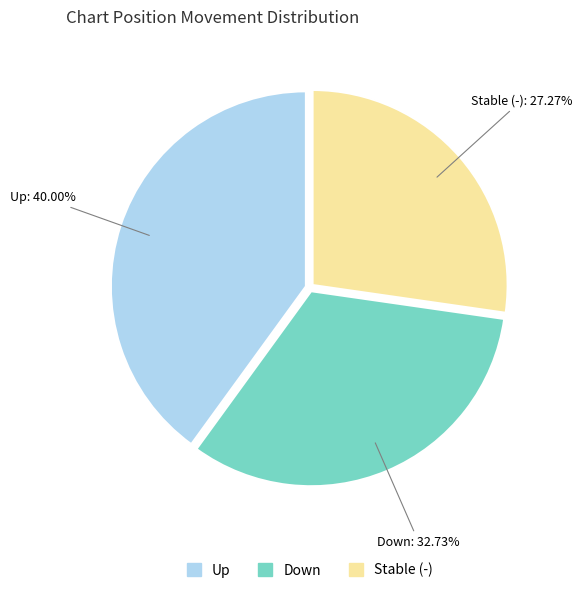

Is there any slice that represents more than half of the pie?

No